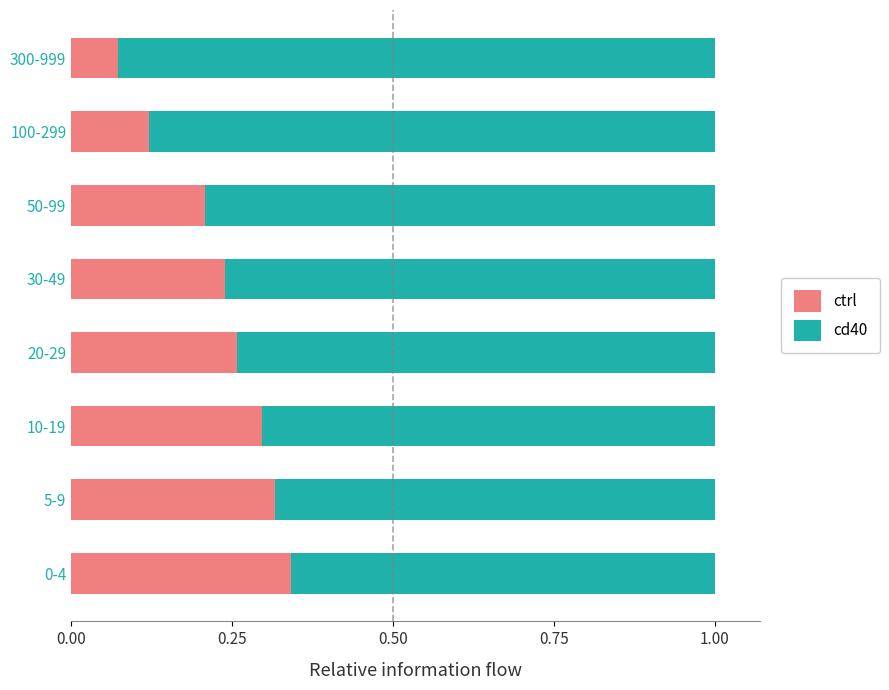

Which category has the lowest value in the ctrl series?

300-999